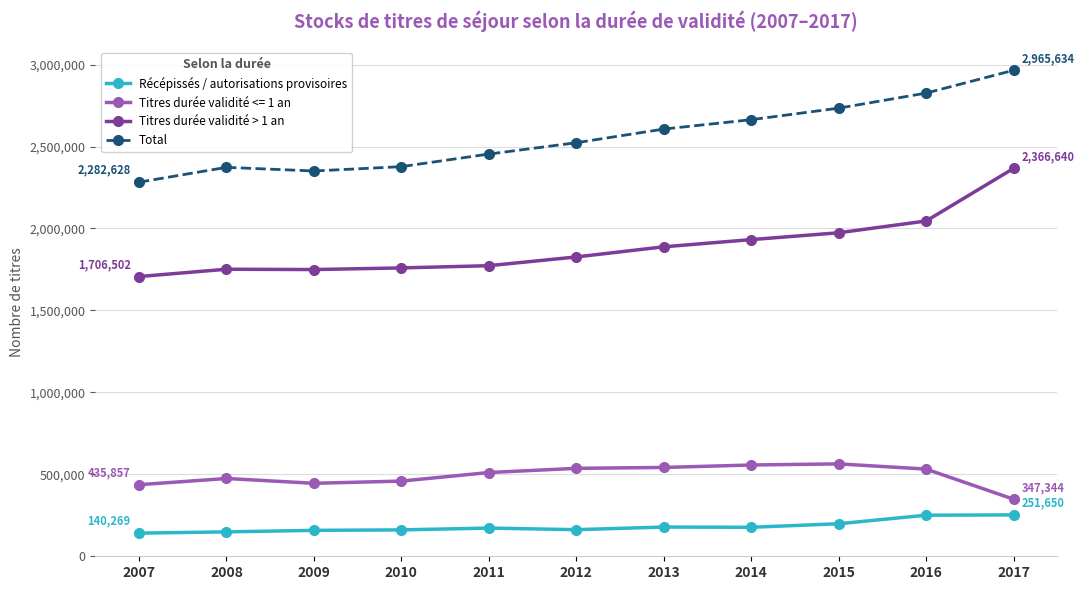

True or false: Titres durée validité > 1 an and Récépissés / autorisations provisoires intersect in this chart.

False